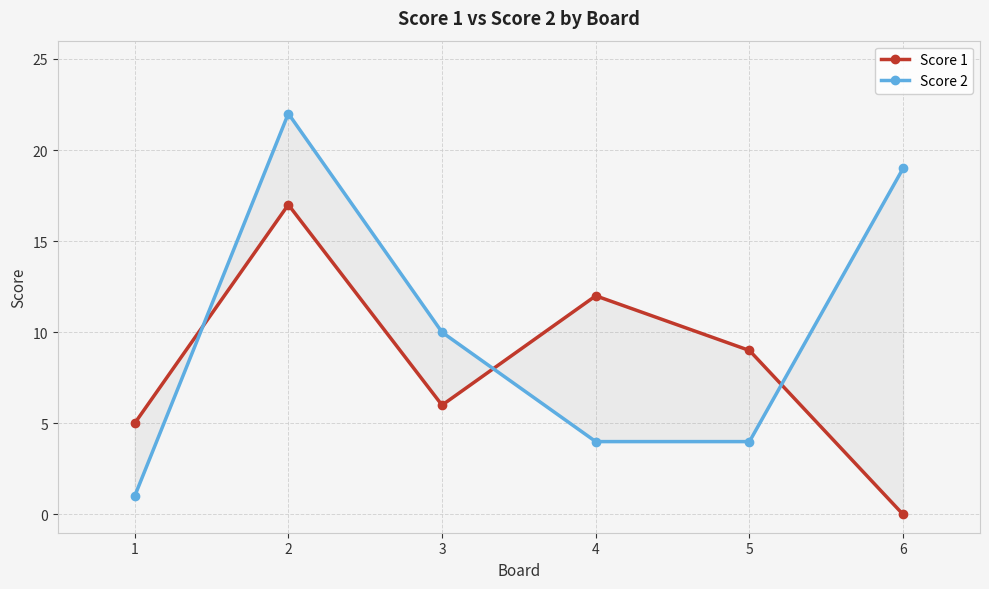

Reading right to left, transcribe all the data shown in this chart.

Score 1: 6=0	5=9	4=12	3=6	2=17	1=5
Score 2: 6=19	5=4	4=4	3=10	2=22	1=1